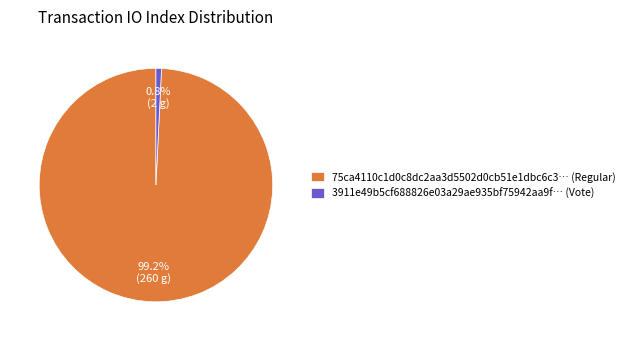

Is there a majority slice in this chart?

Yes